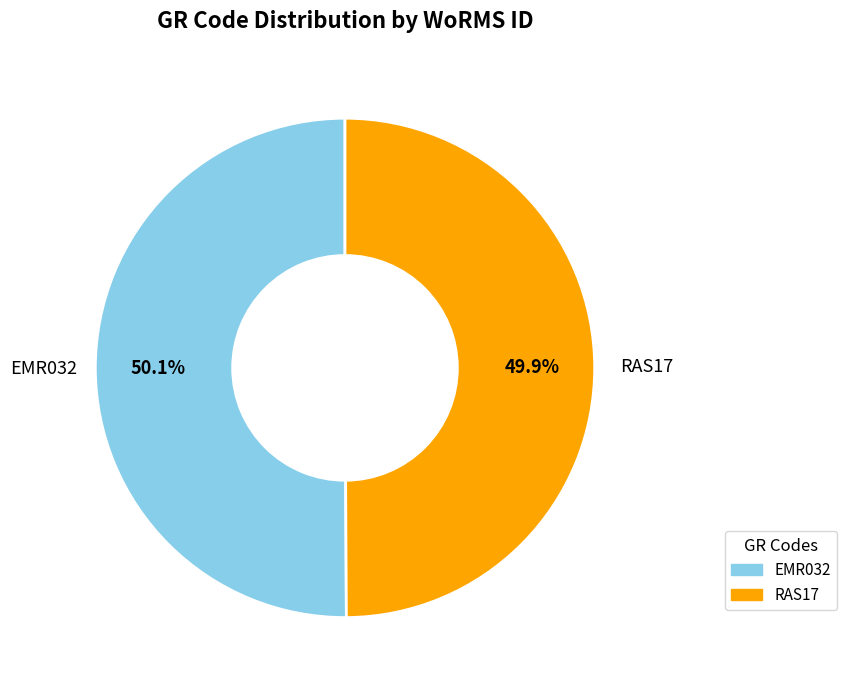

Is it true that RAS17 is 41% of the pie?

False